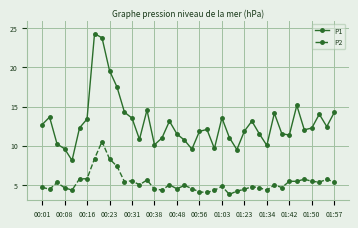

Which series has the largest total across all categories?

P1